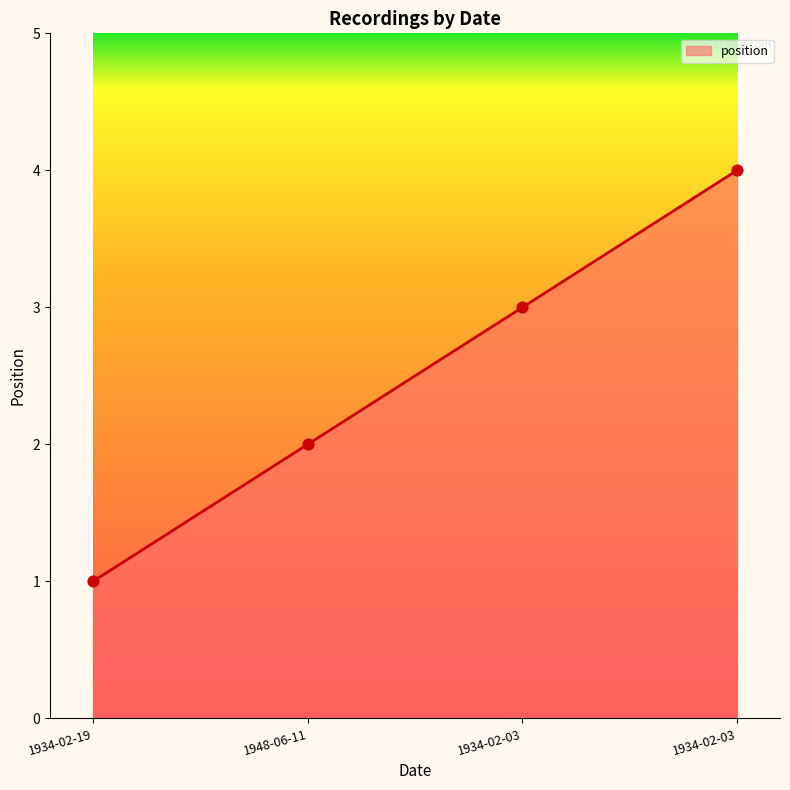

What is the ratio of the value at 1934-02-03 to the value at 1934-02-03?

0.8